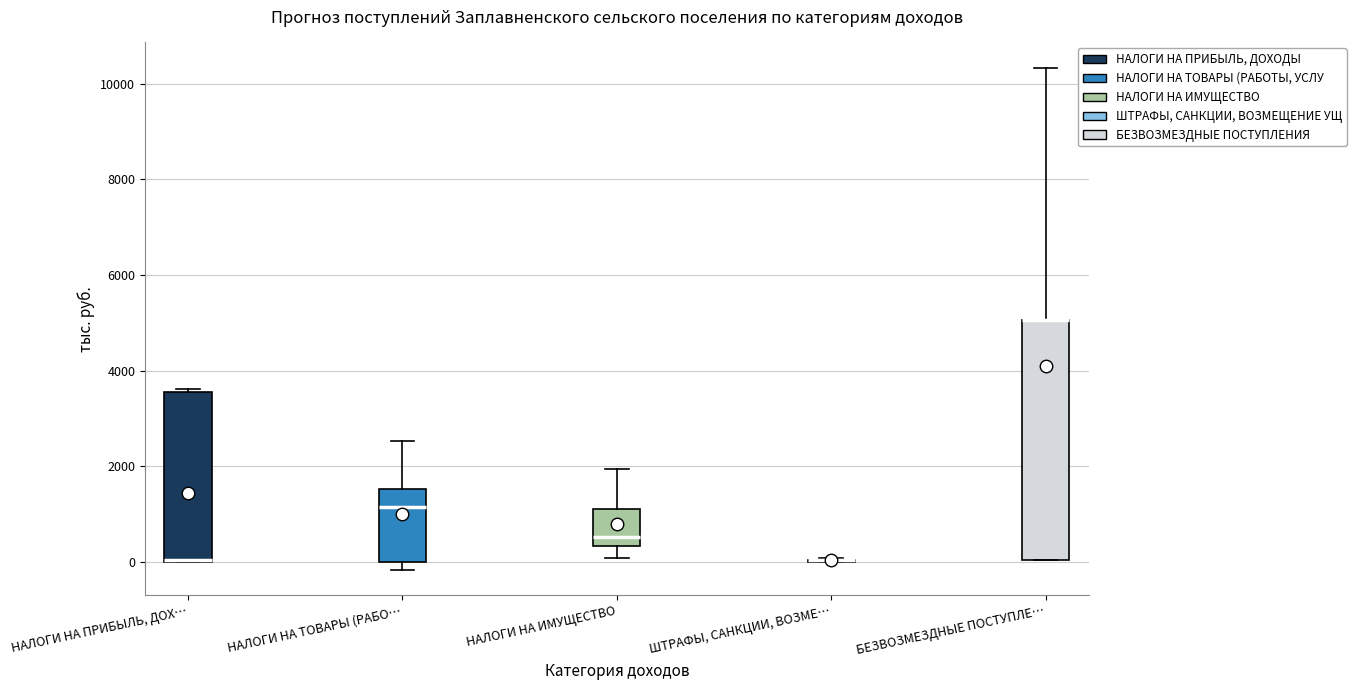

Where is the lower edge of the box for НАЛОГИ НА ПРИБЫЛЬ, ДОХ… on the y-axis? The values are not printed on the chart, so give them approximately, as read against the axis.

0